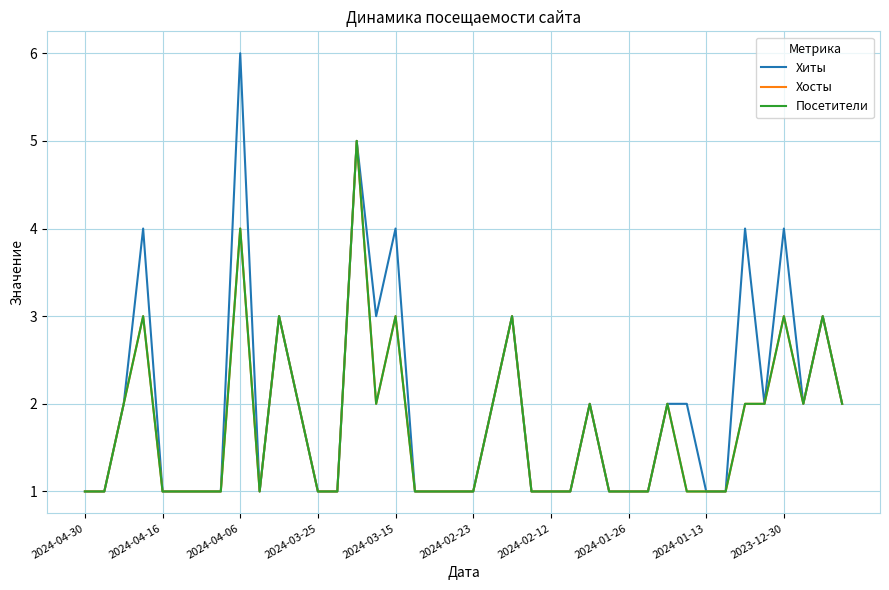

Is this an area chart (filled region under the line)?

No